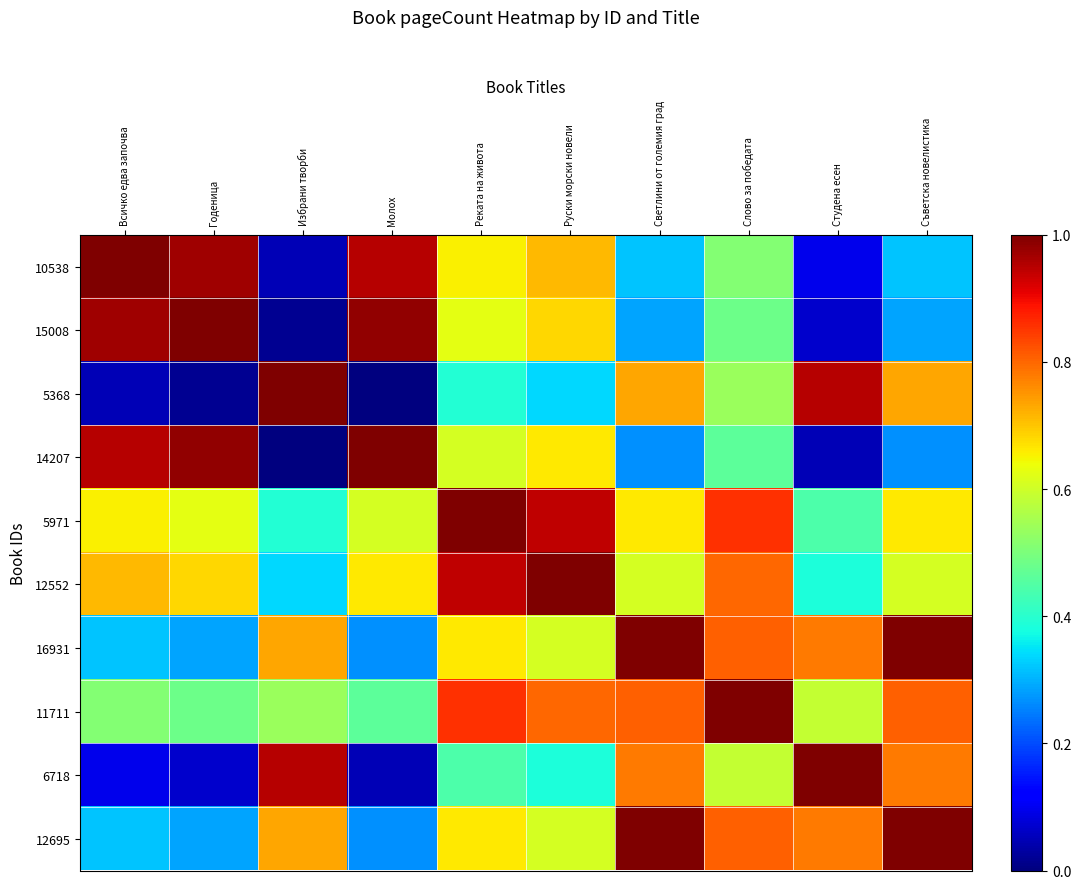

Which series has the largest range (max minus min)?

5368